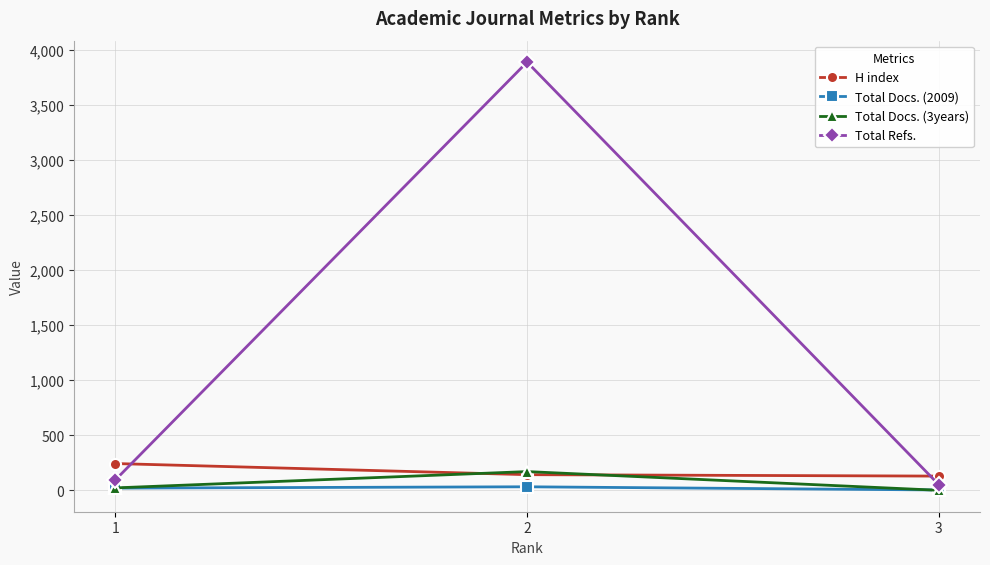

Which series has the widest spread of values?

Total Refs.